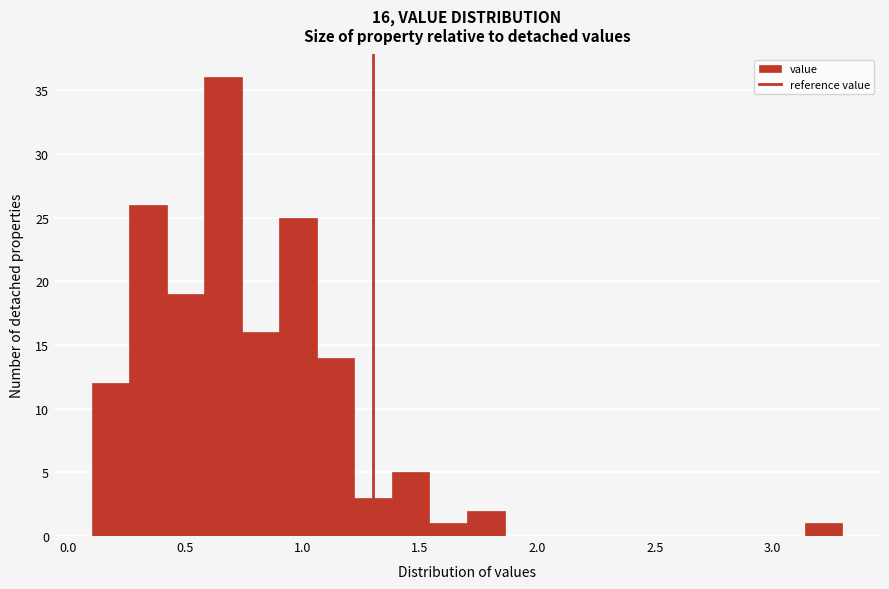

Read against the x-axis, roughly where is the centre of the tallest bar?

0.65